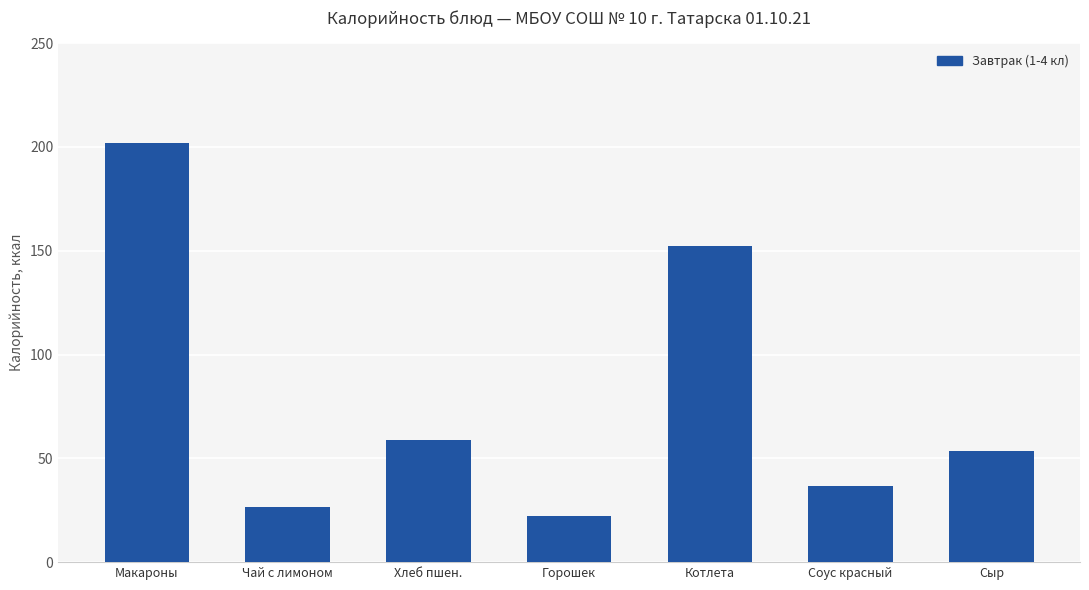

List the labels in order of value, largest first.

Макароны, Котлета, Хлеб пшен., Сыр, Соус красный, Чай с лимоном, Горошек